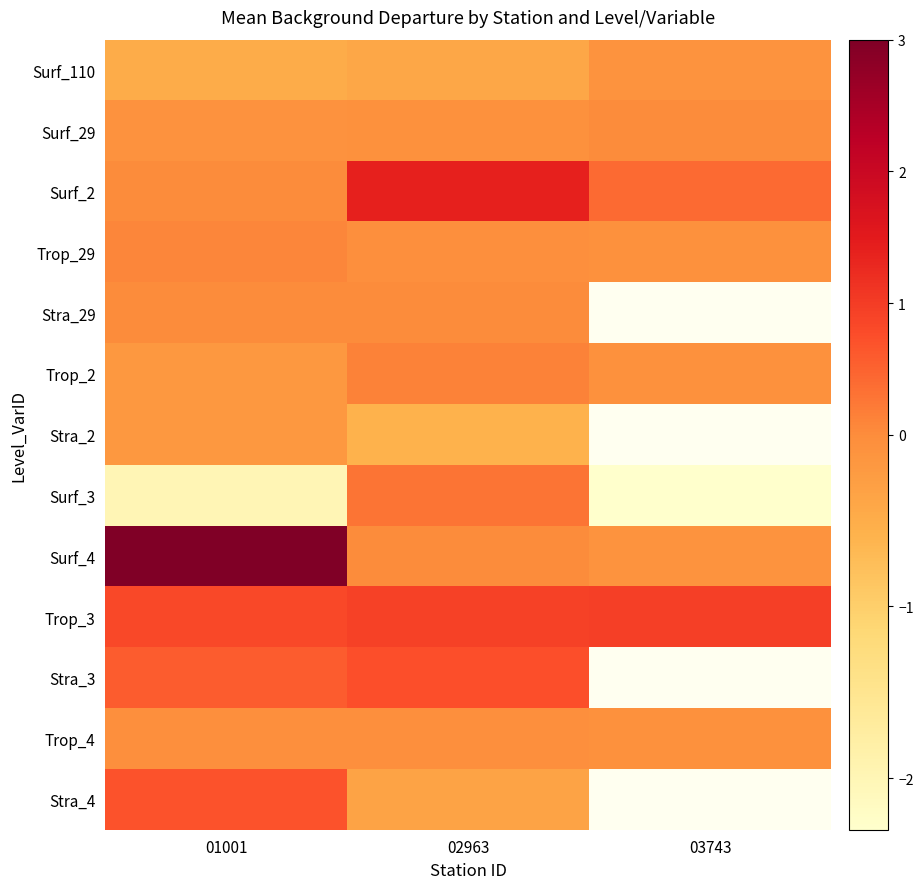

Is it true that Surf_2 equals -0.6 at 01001?

False